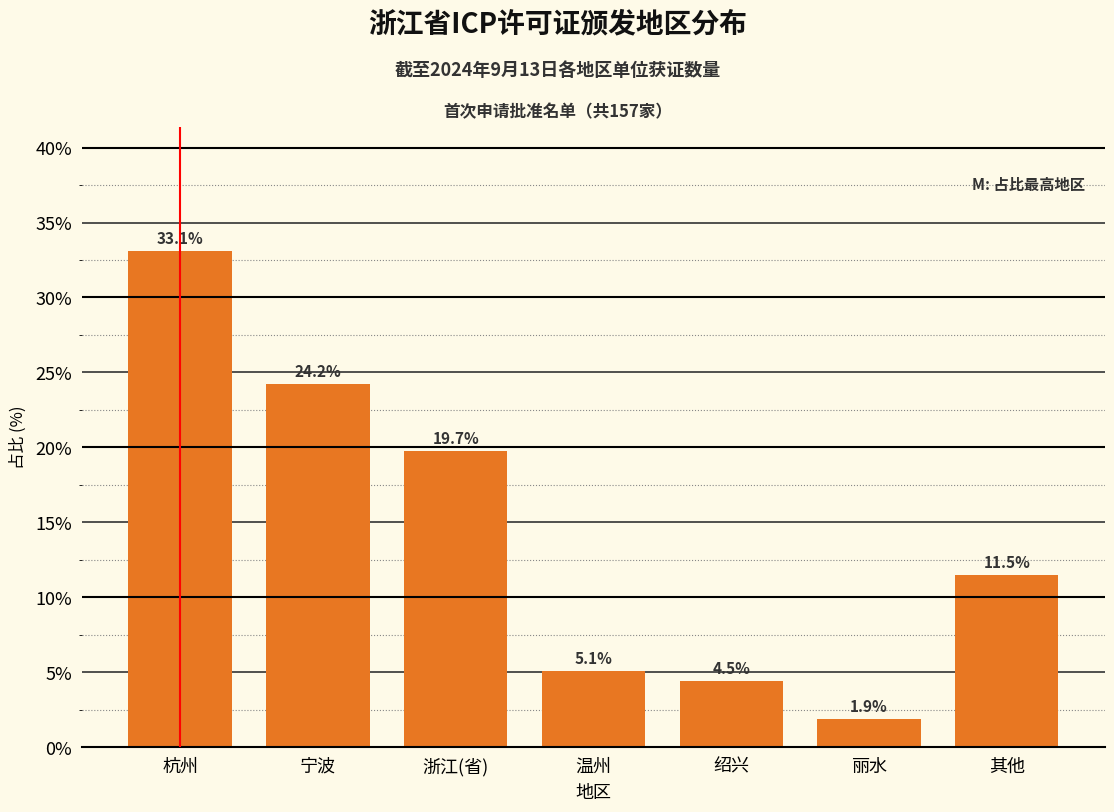

Reading right to left, extract all data points from this chart.

其他=11.5	丽水=1.9	绍兴=4.5	温州=5.1	浙江(省)=19.7	宁波=24.2	杭州=33.1